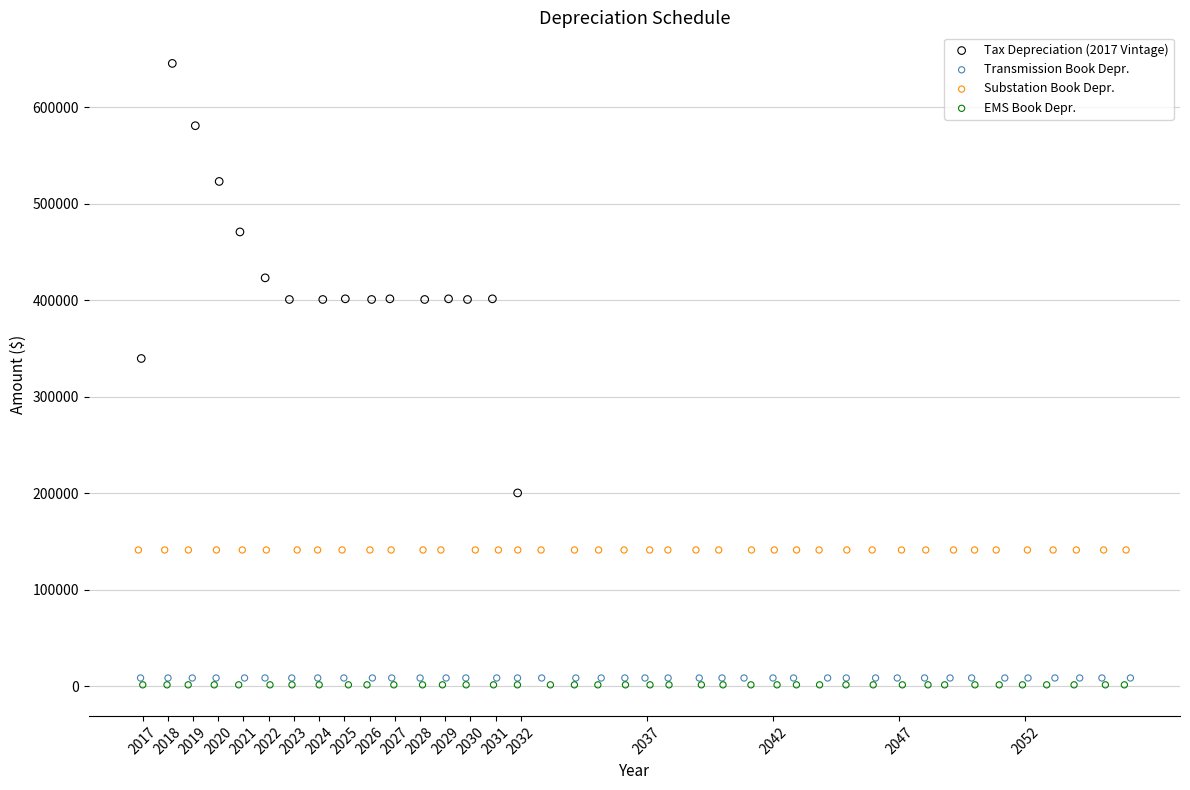

Which series contains the highest Y value?

Tax Depreciation (2017 Vintage)